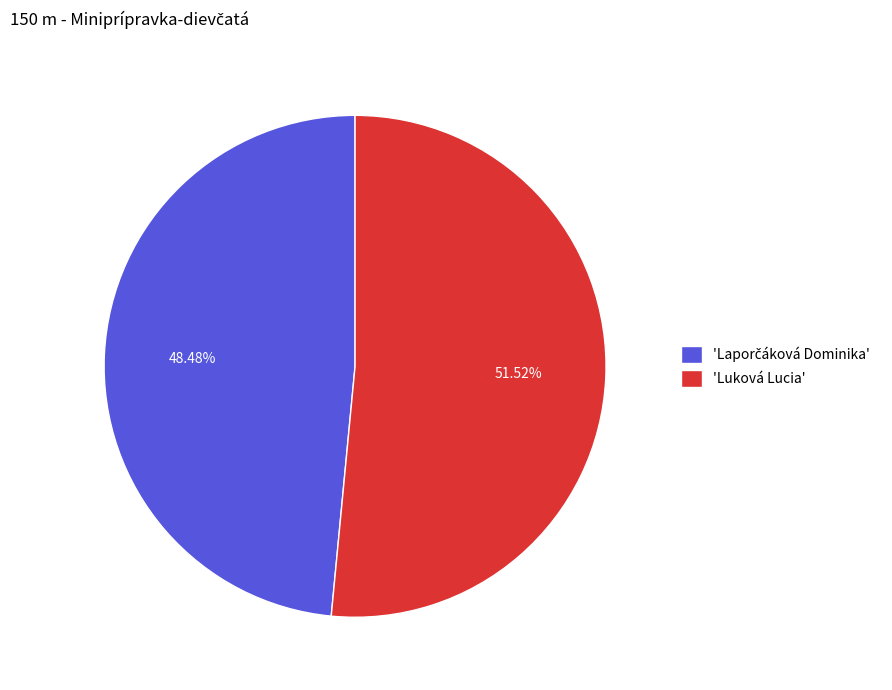

Which category has the biggest portion of the pie?

'Luková Lucia'